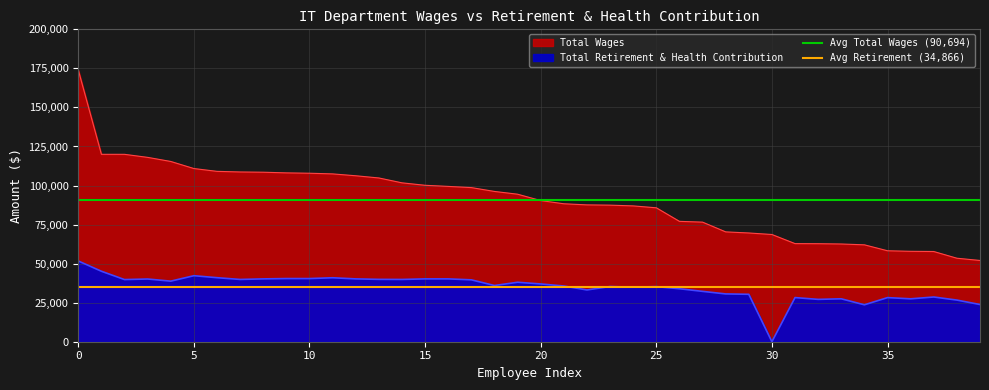

How many lines are shown in the chart?

2